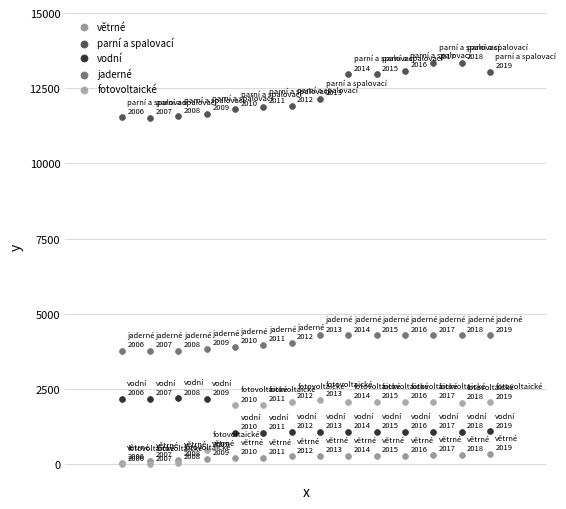

Which series has the widest spread of Y values?

fotovoltaické